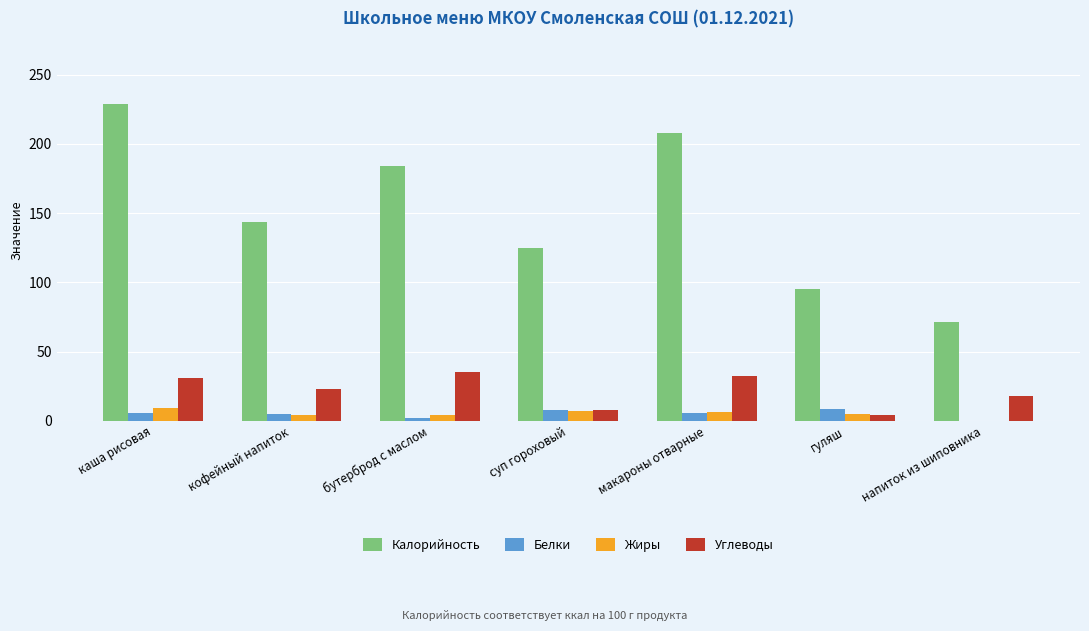

What are all the series names shown in the legend?

Калорийность, Белки, Жиры, Углеводы